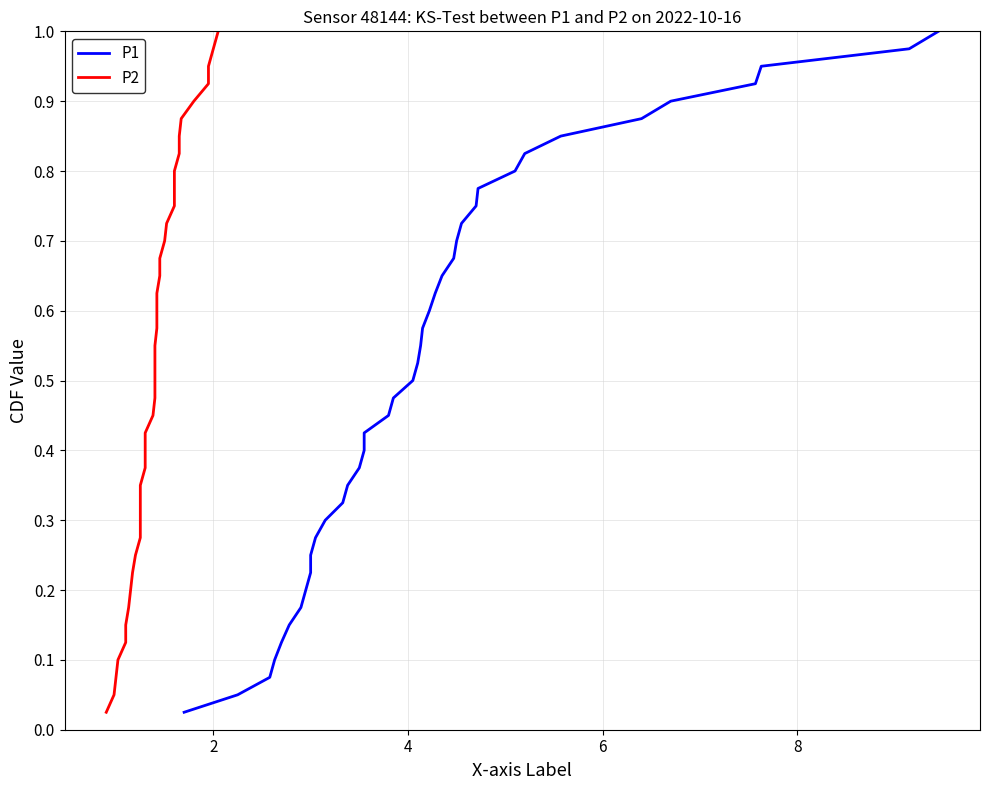

True or false: P1 and P2 cross at least once.

False